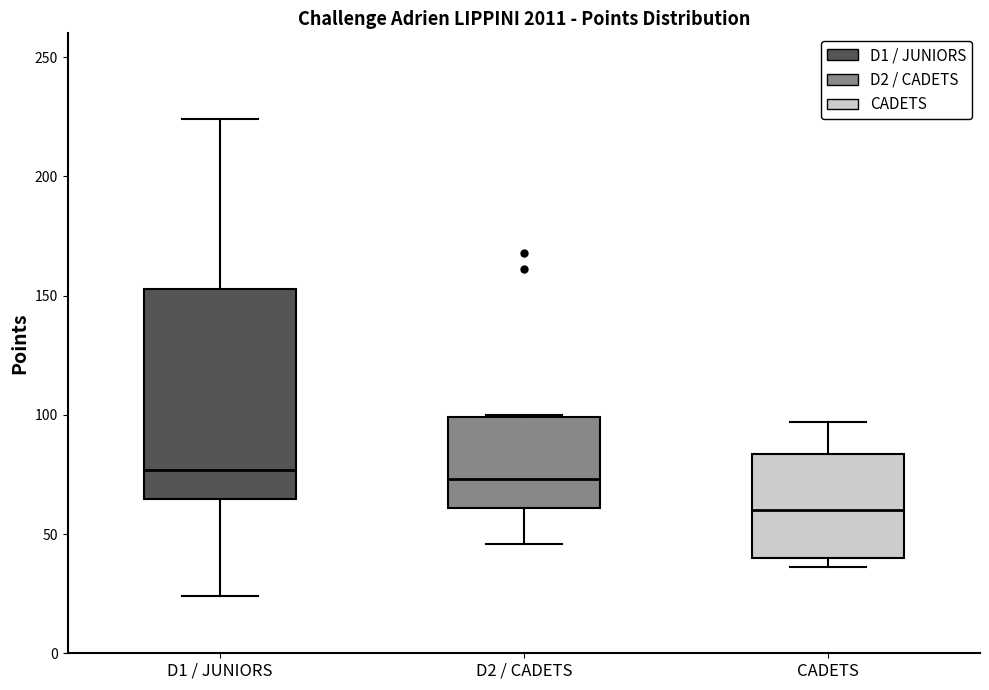

Comparing the boxes themselves (not the whiskers), which one is the tallest?

D1 / JUNIORS